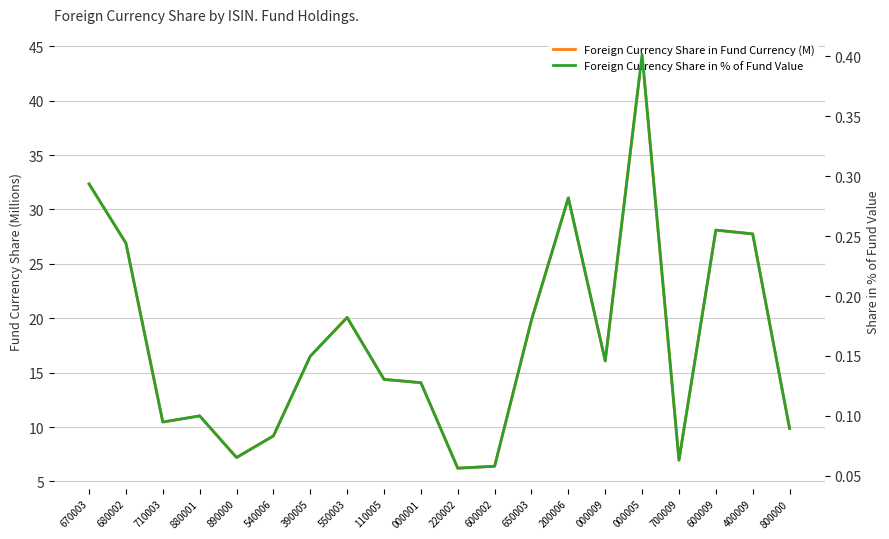

The value of Foreign Currency Share in Fund Currency (M) at 800000 is 9.9. True or false?

True